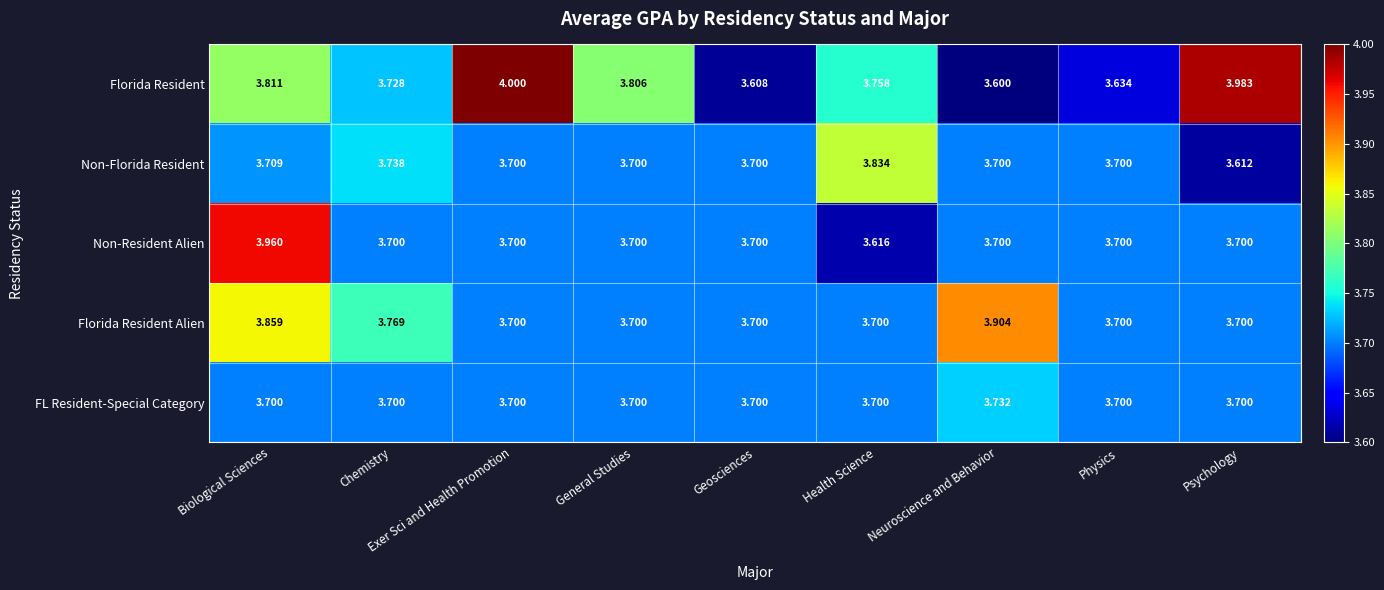

Is the value of Non-Florida Resident at Psychology greater than the value of Non-Resident Alien at Psychology?

No